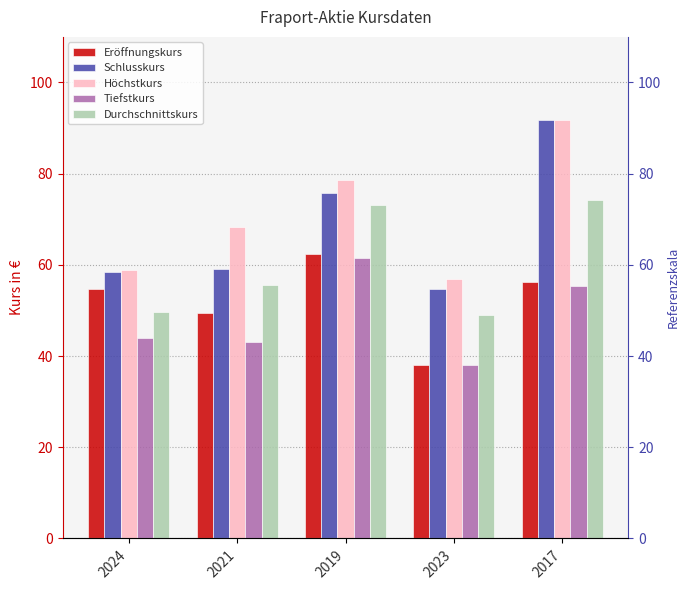

Reading left to right, list all the values displayed in this chart.

Eröffnungskurs: 54.8	49.4	62.5	38.0	56.2
Schlusskurs: 58.5	59.2	75.8	54.8	91.9
Höchstkurs: 58.9	68.3	78.7	56.8	91.9
Tiefstkurs: 44.0	43.1	61.4	38.0	55.3
Durchschnittskurs: 49.8	55.6	73.2	49.1	74.1